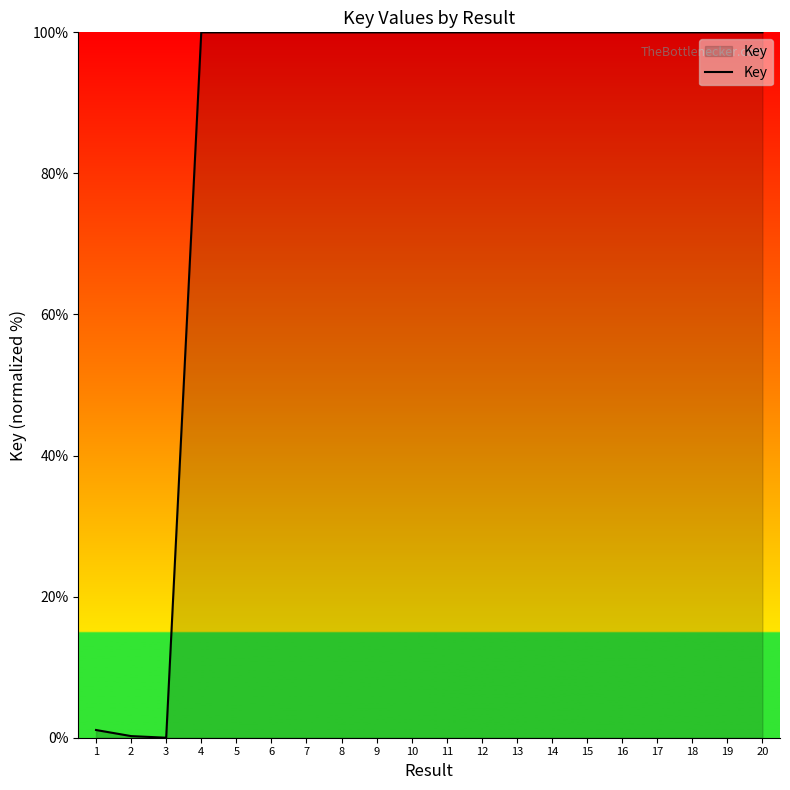

What is the difference between the maximum and minimum values?

100.0